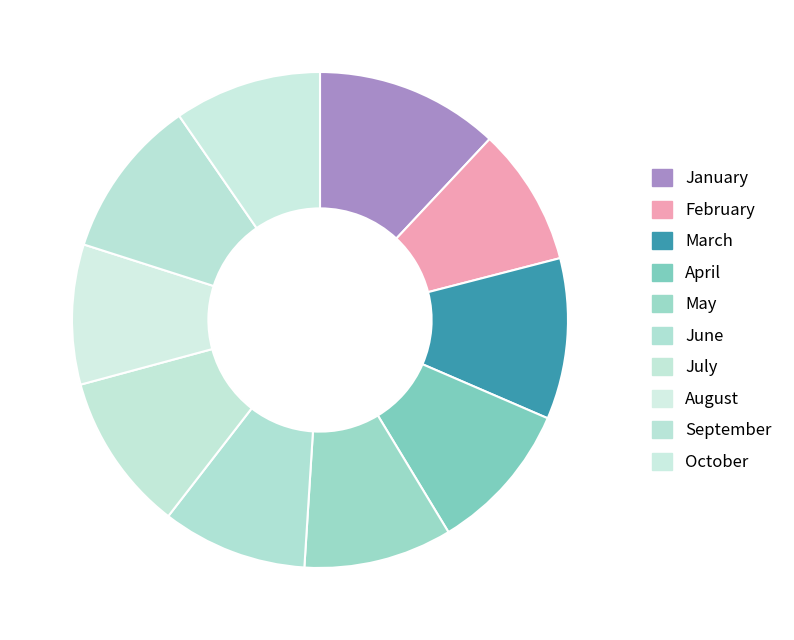

Does June represent more than half of the total?

No